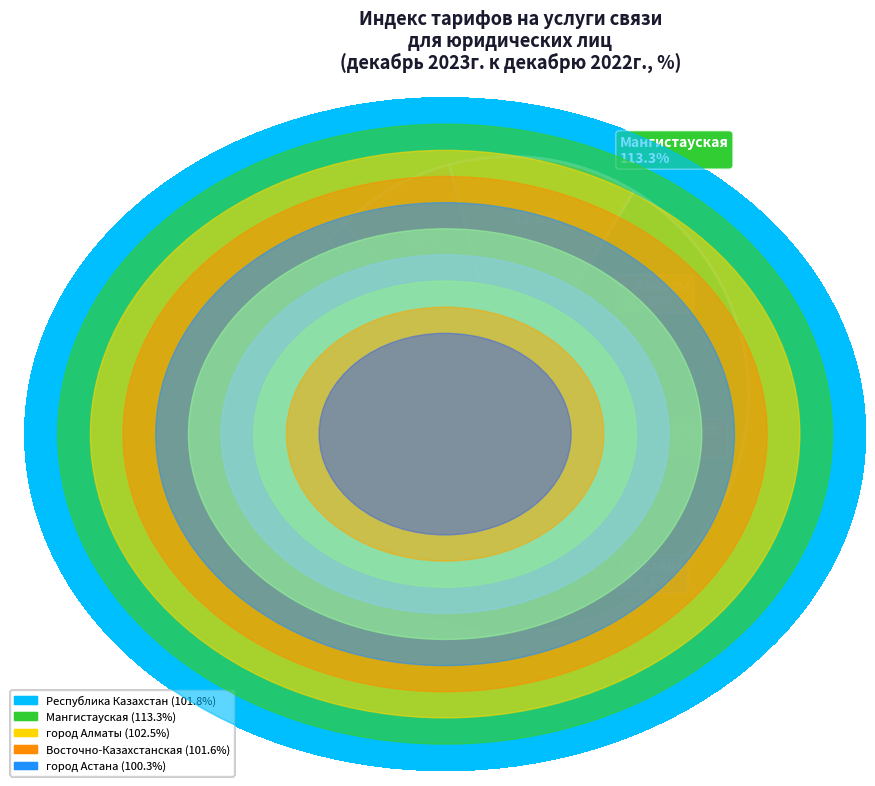

Is there a majority slice in this chart?

Yes